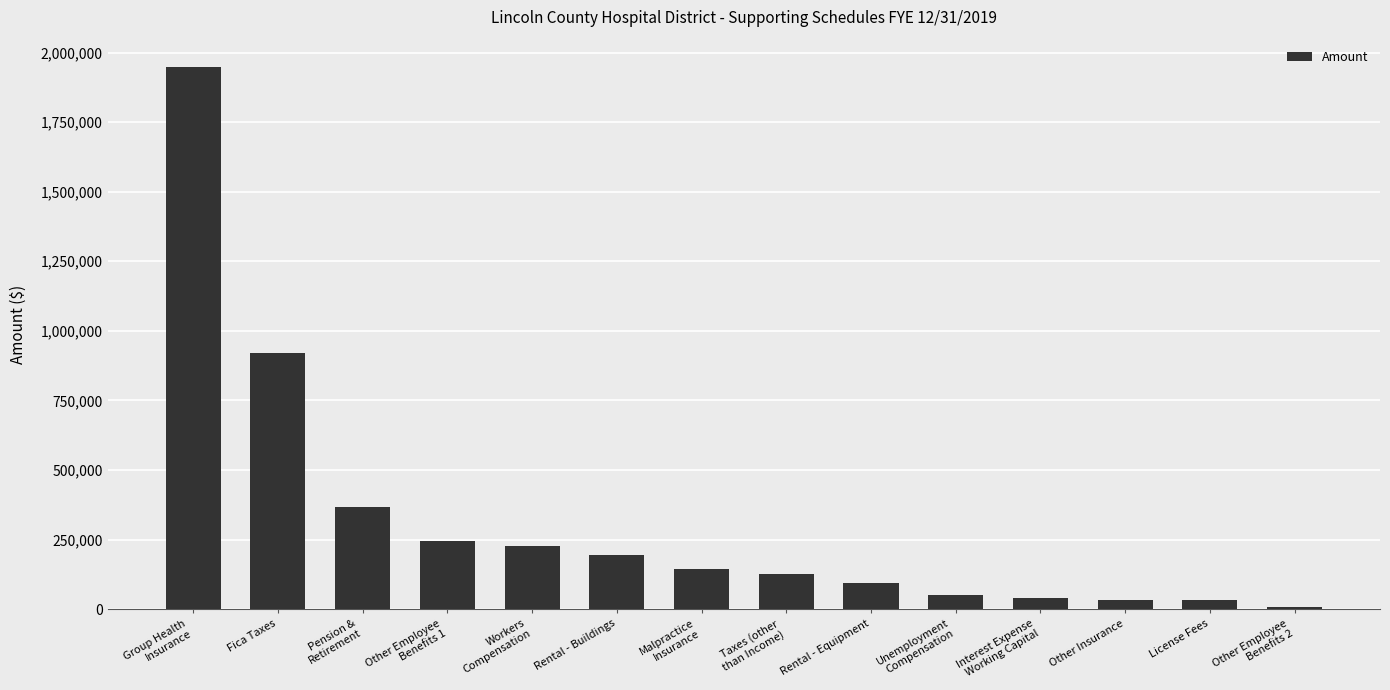

What is the difference between the values at Other Employee
Benefits 1 and Pension &
Retirement?

121839.3